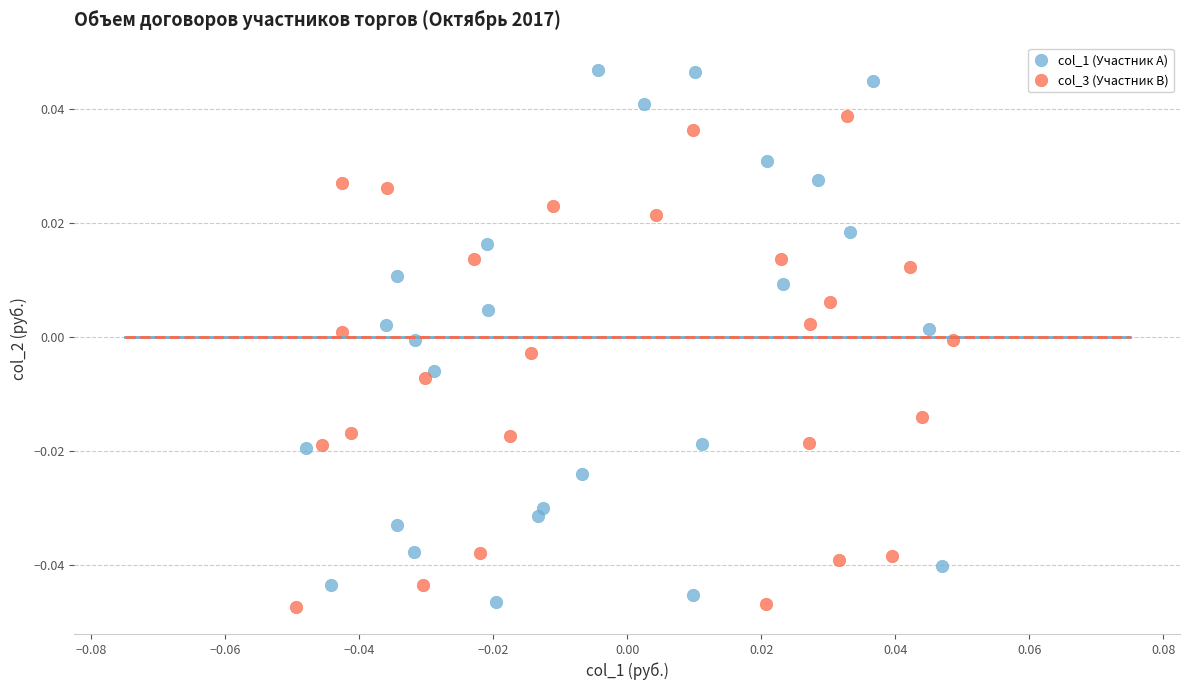

Which series contains the highest Y value?

col_1 (Участник A)